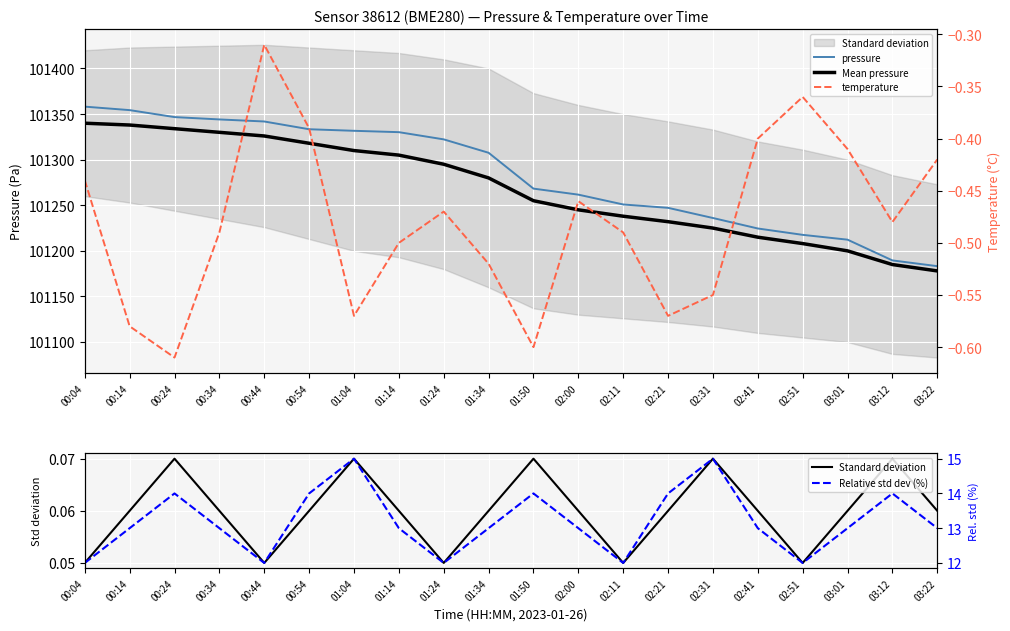

At which label does pressure first exceed 101307?

00:04